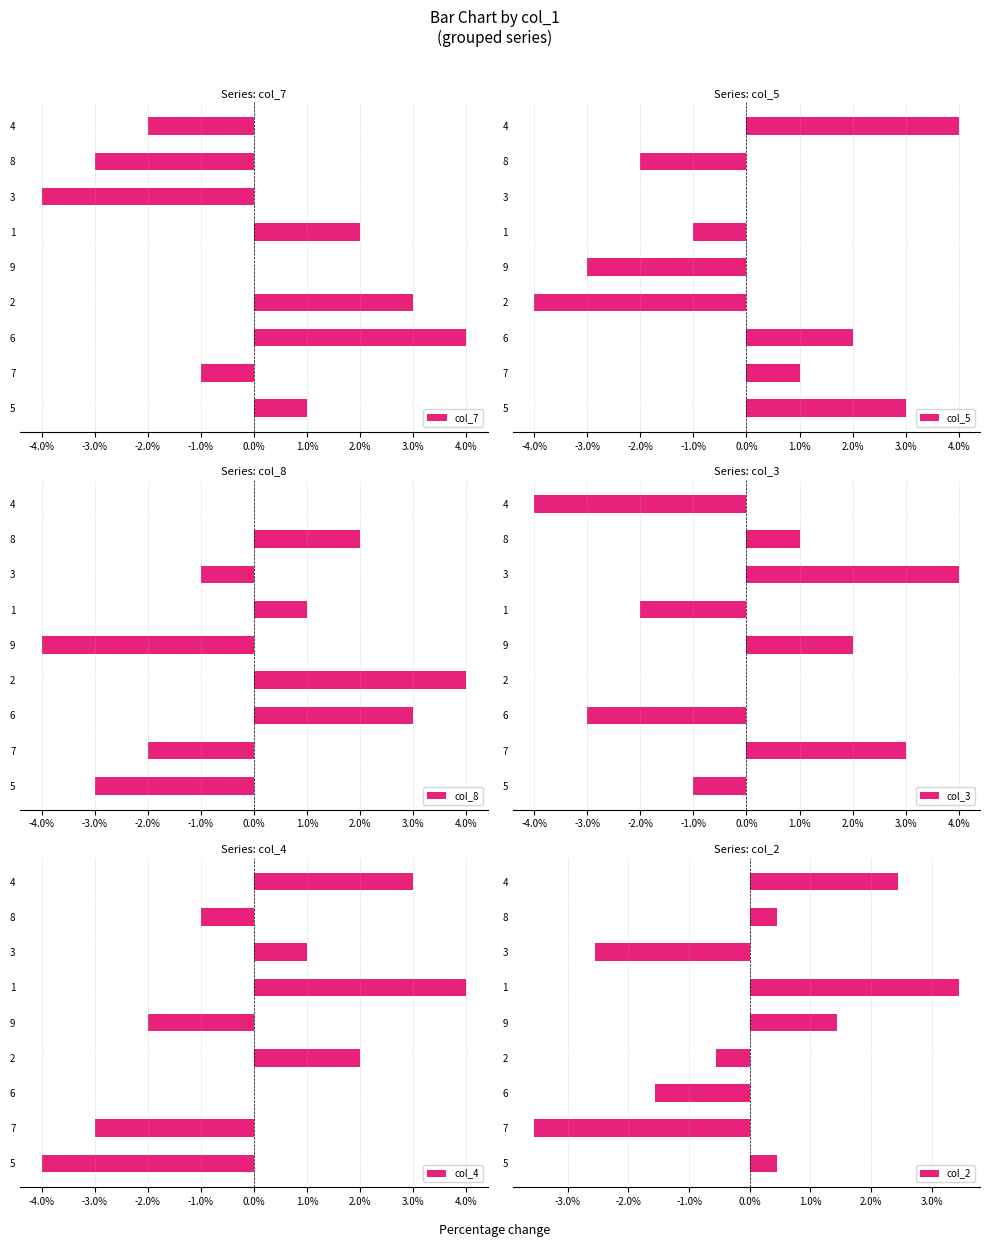

Which series has the largest range (max minus min)?

col_7